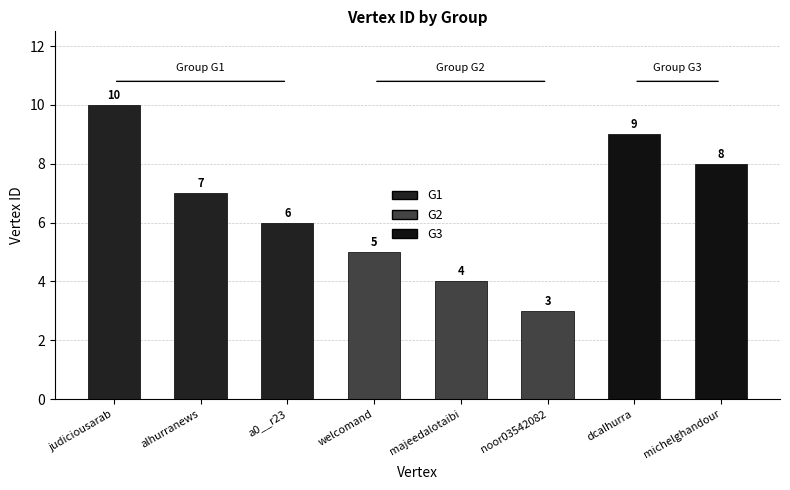

How many bars are there in total?

8